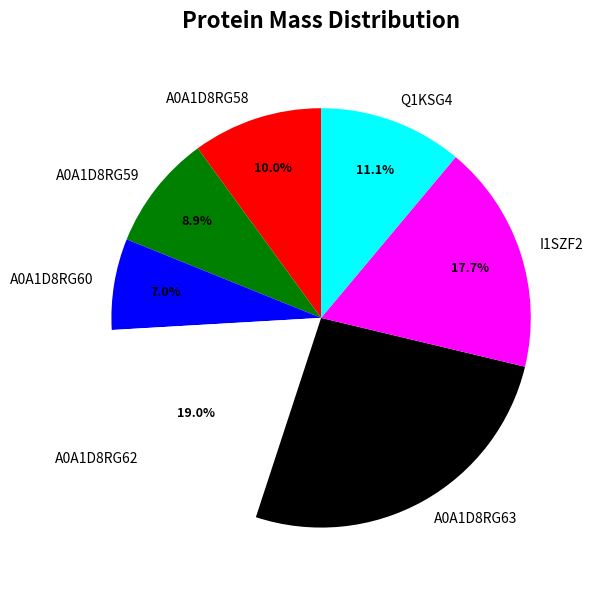

Which category has the smallest portion of the pie?

A0A1D8RG60